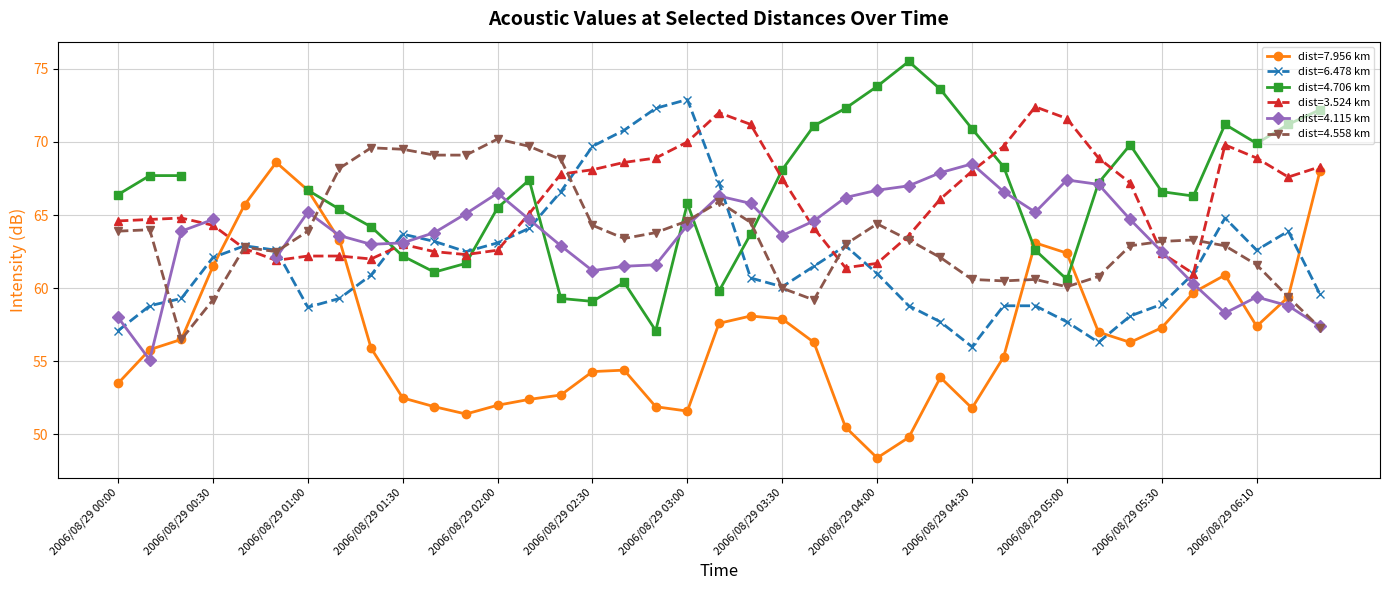

Which category has the lowest value in the 3.524 series?

2006/08/29 05:40